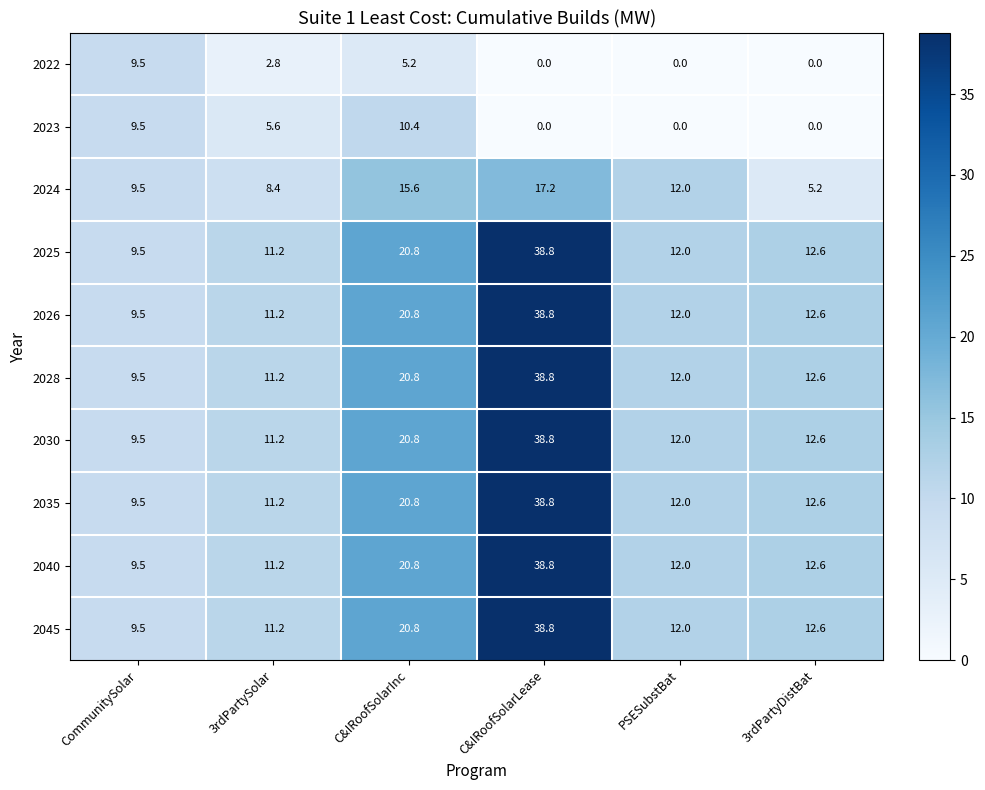

List the labels in order of 2040 value, smallest first.

CommunitySolar, 3rdPartySolar, PSESubstBat, 3rdPartyDistBat, C&IRoofSolarInc, C&IRoofSolarLease